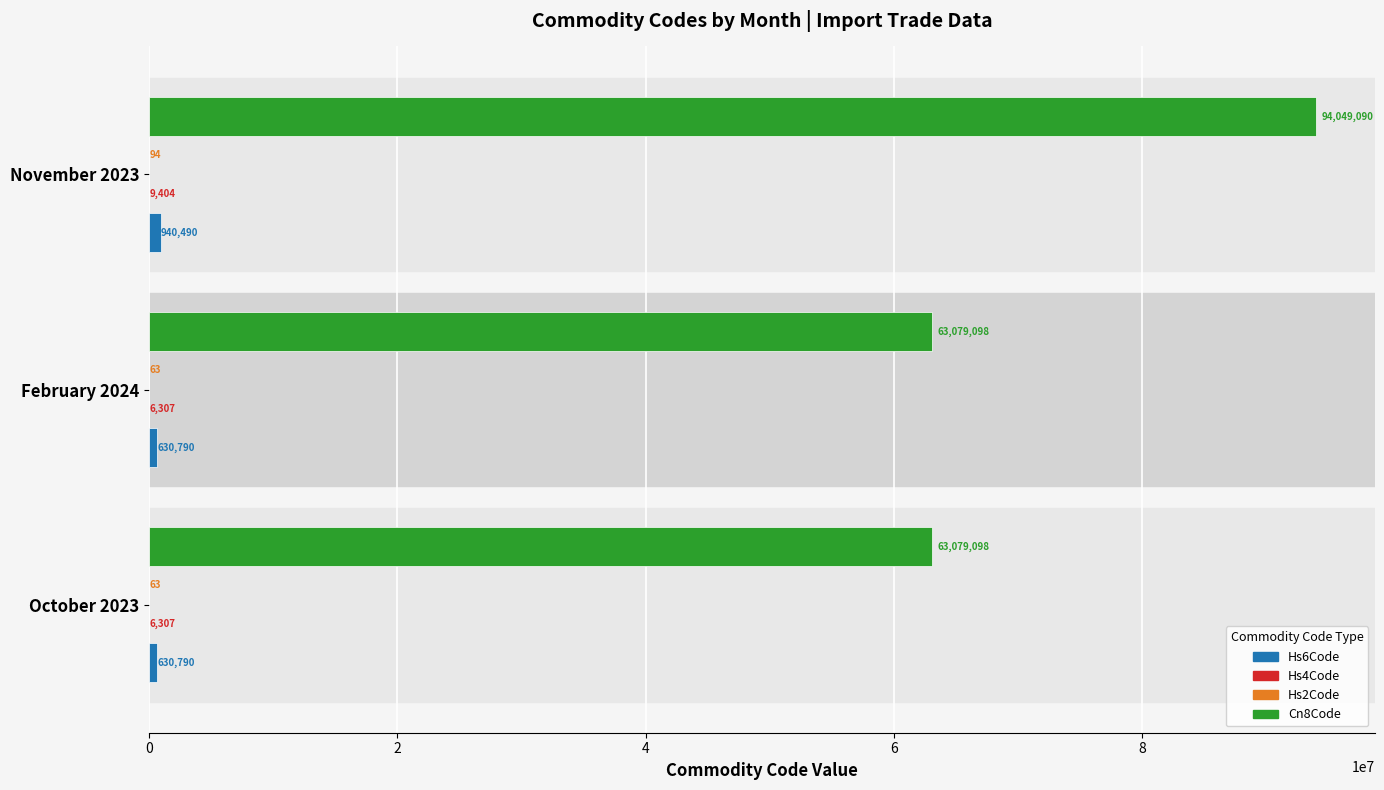

The value of Cn8Code at February 2024 is 63079098. True or false?

True